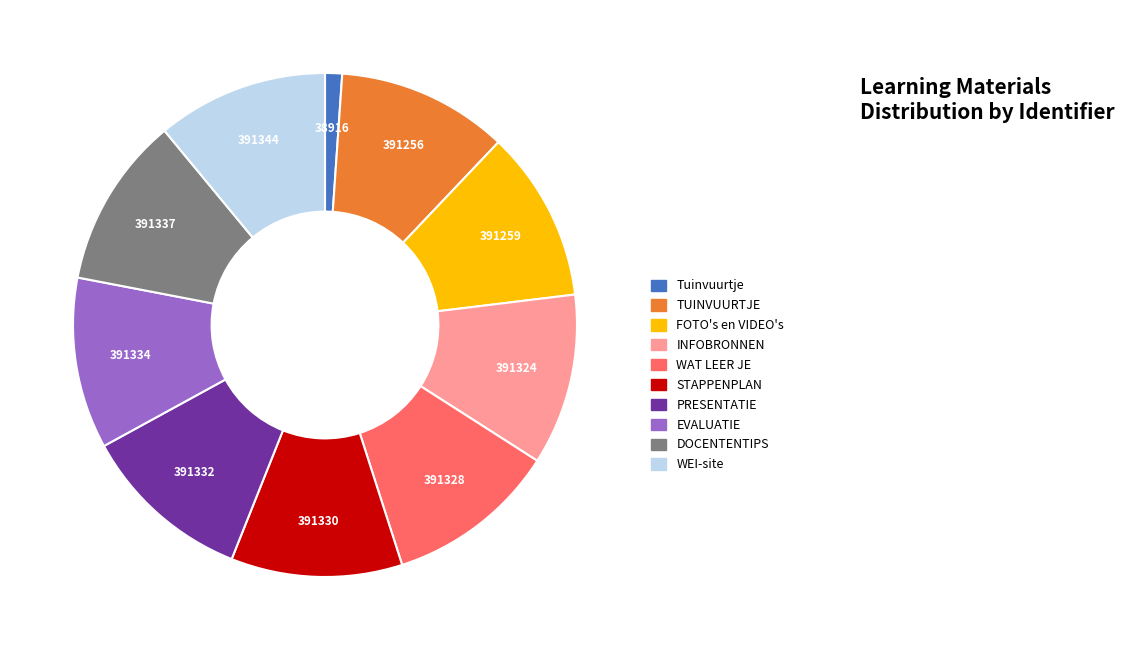

Is the sum of PRESENTATIE and INFOBRONNEN greater than half?

No